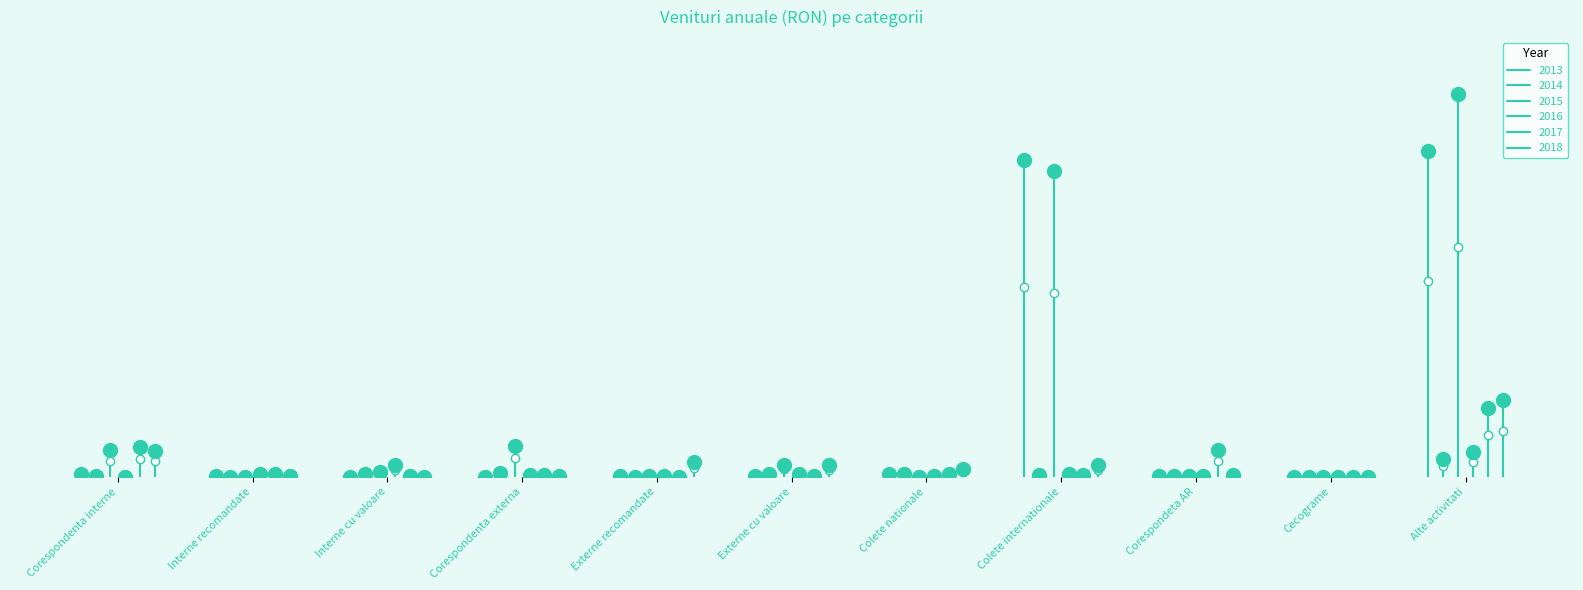

Which series has the widest spread of Y values?

2015